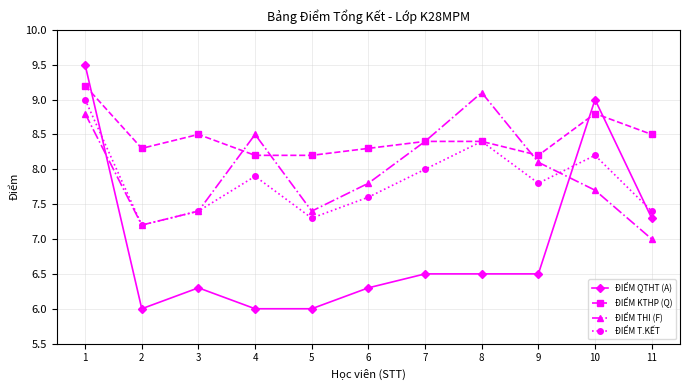

Where is ĐIỂM QTHT (A) nearest to the value 7?

11